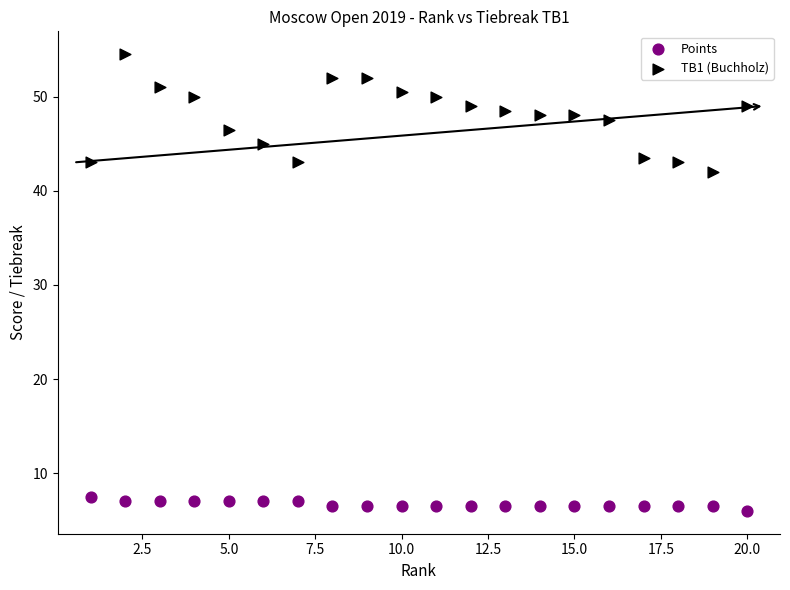

Which series has the largest Y range (max minus min)?

TB1 (Buchholz)